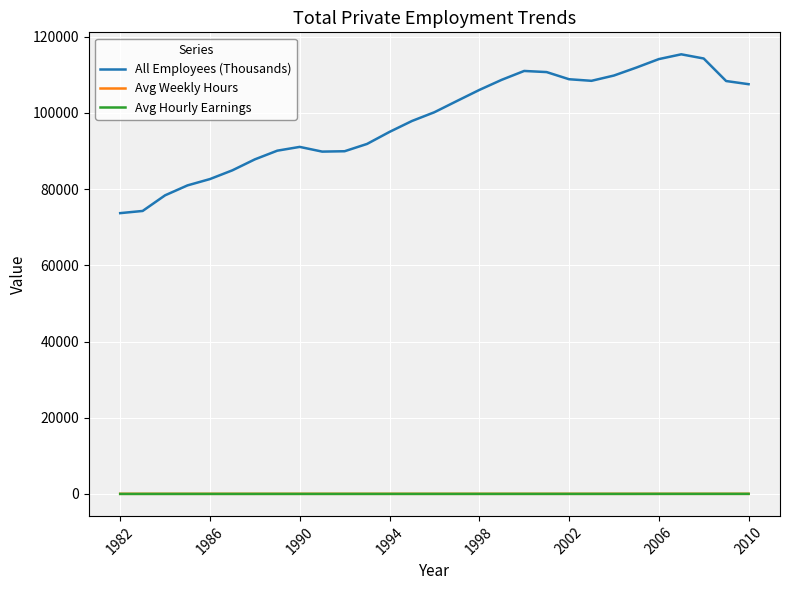

Is this an area chart (filled region under the line)?

No